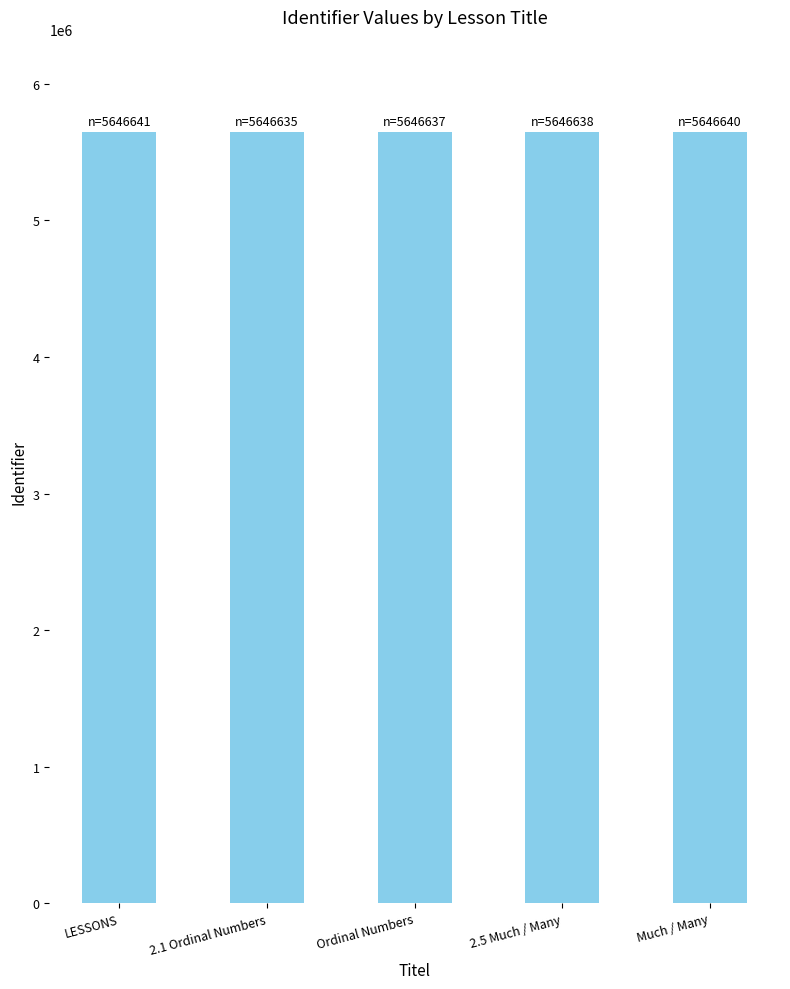

Is it true that the value at 2.1 Ordinal Numbers is 5646635?

True